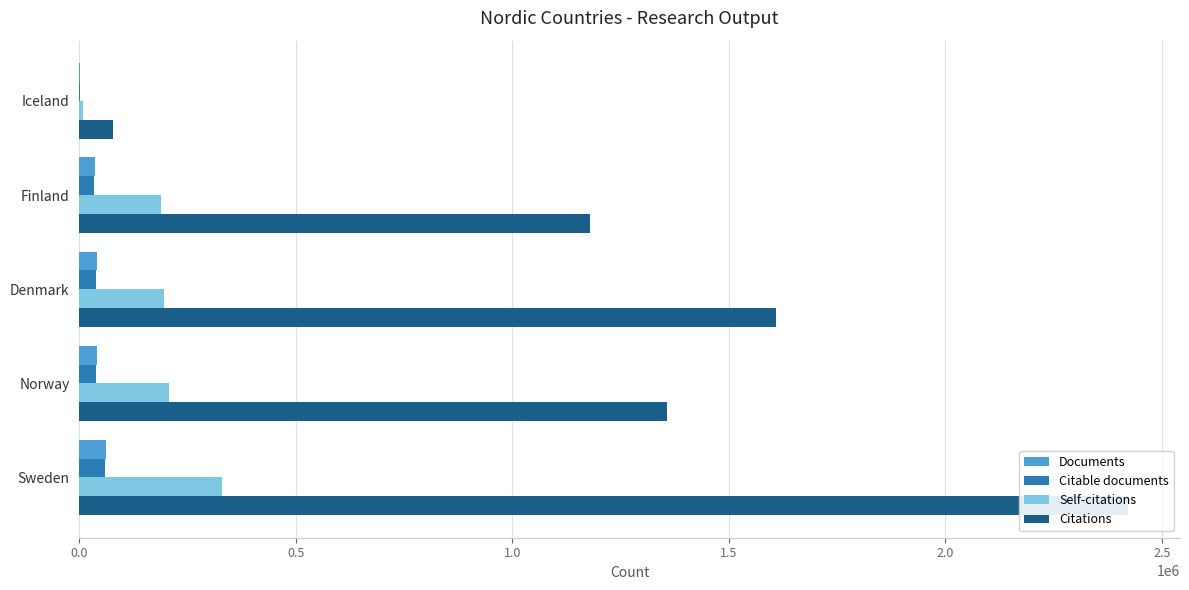

What is the average value of the Citations series?

1328895